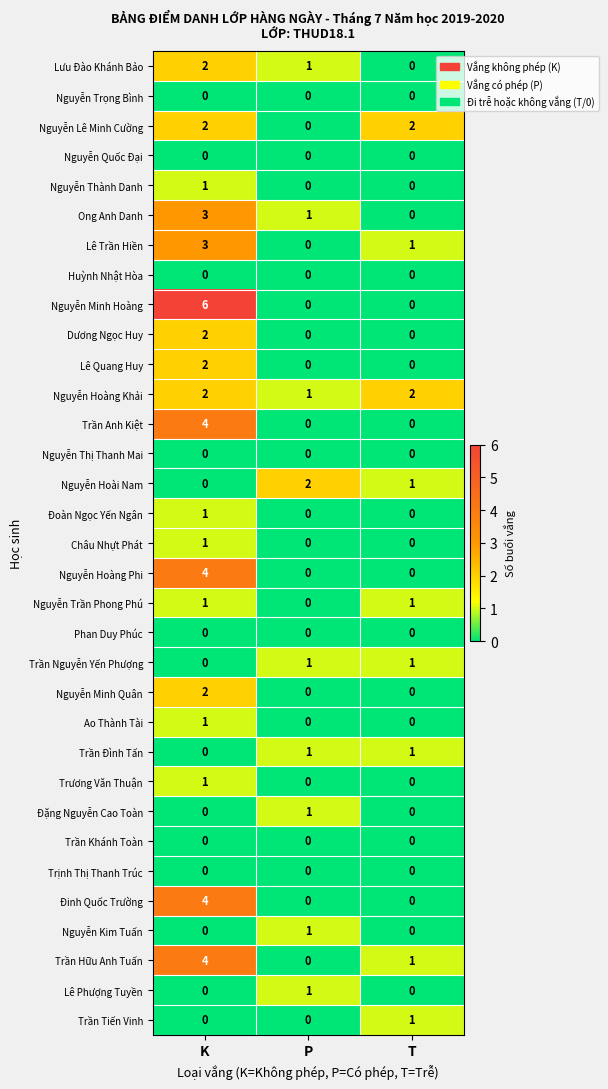

The value of Trần Đình Tấn at P is 1. True or false?

True